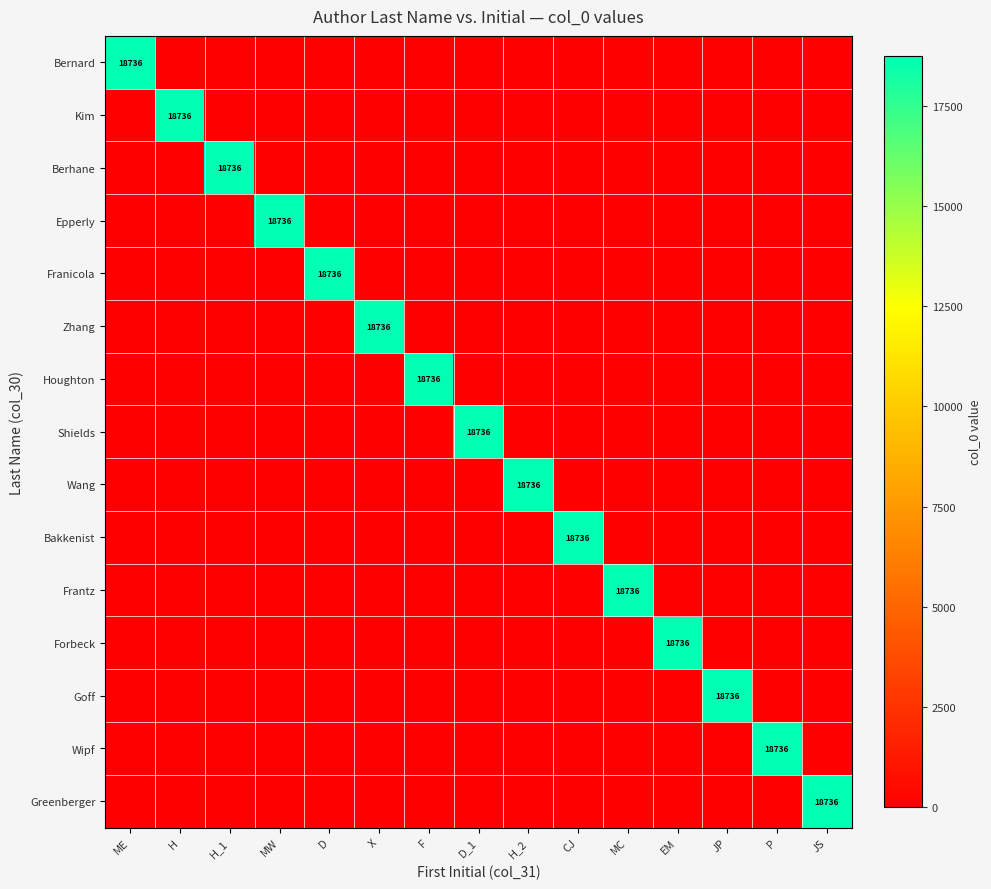

Which series changed the most between H_1 and JS?

Berhane